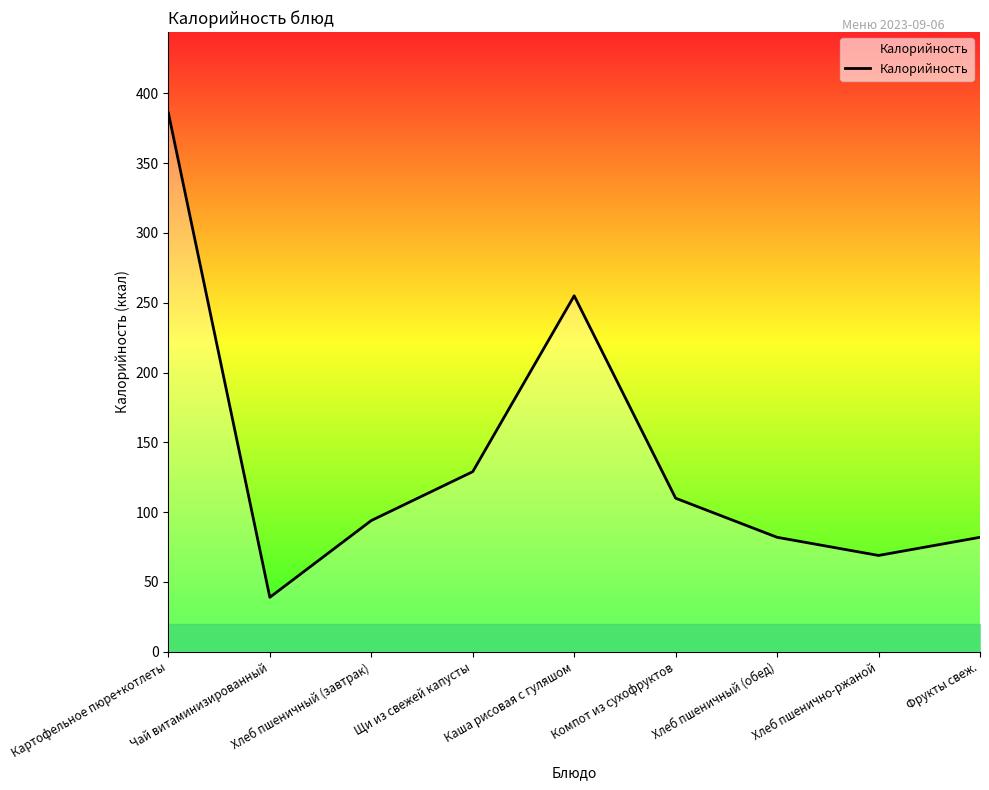

At which category does the chart reach its minimum across all series?

Чай витаминизированный